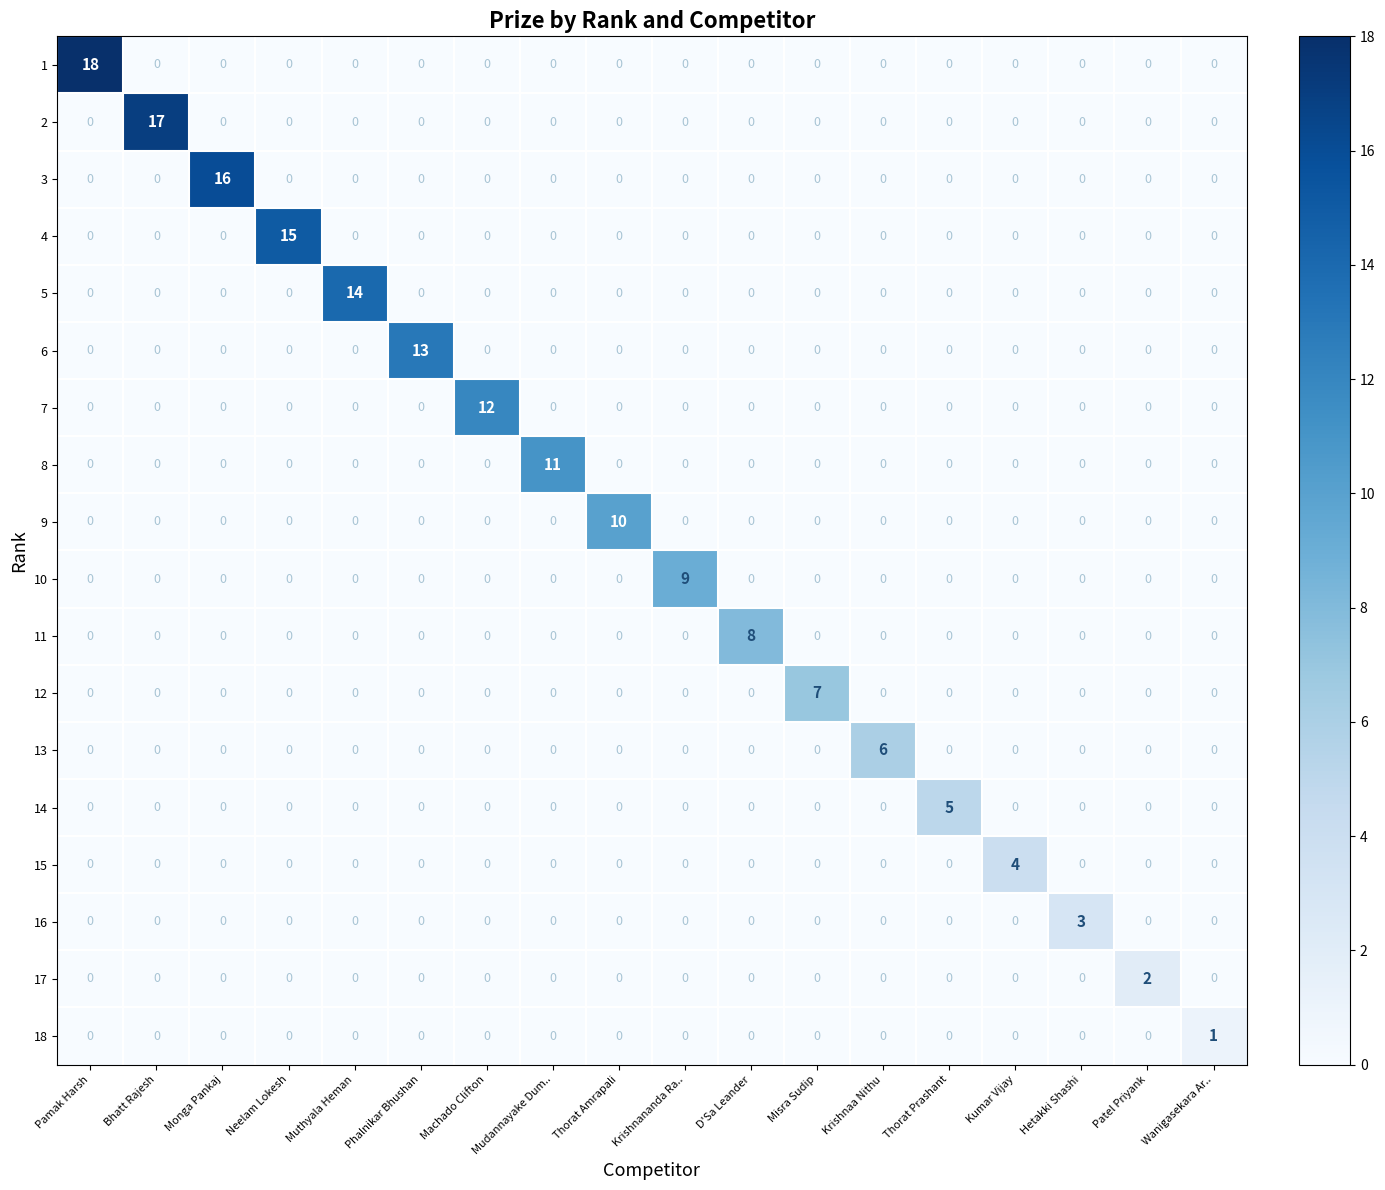

Which series has the largest total across all categories?

1